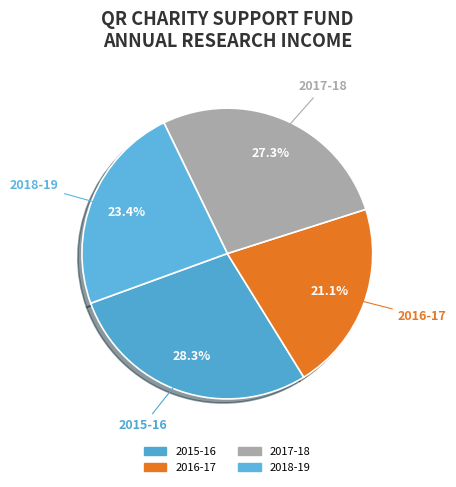

Which slice is the smallest?

2016-17